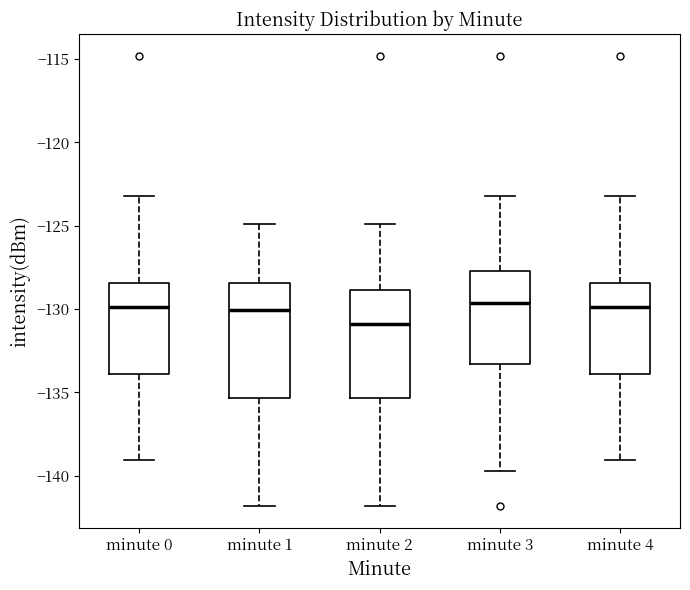

Where does the upper whisker of the box for minute 2 end on the y-axis? The values are not printed on the chart, so give them approximately, as read against the axis.

-125.0